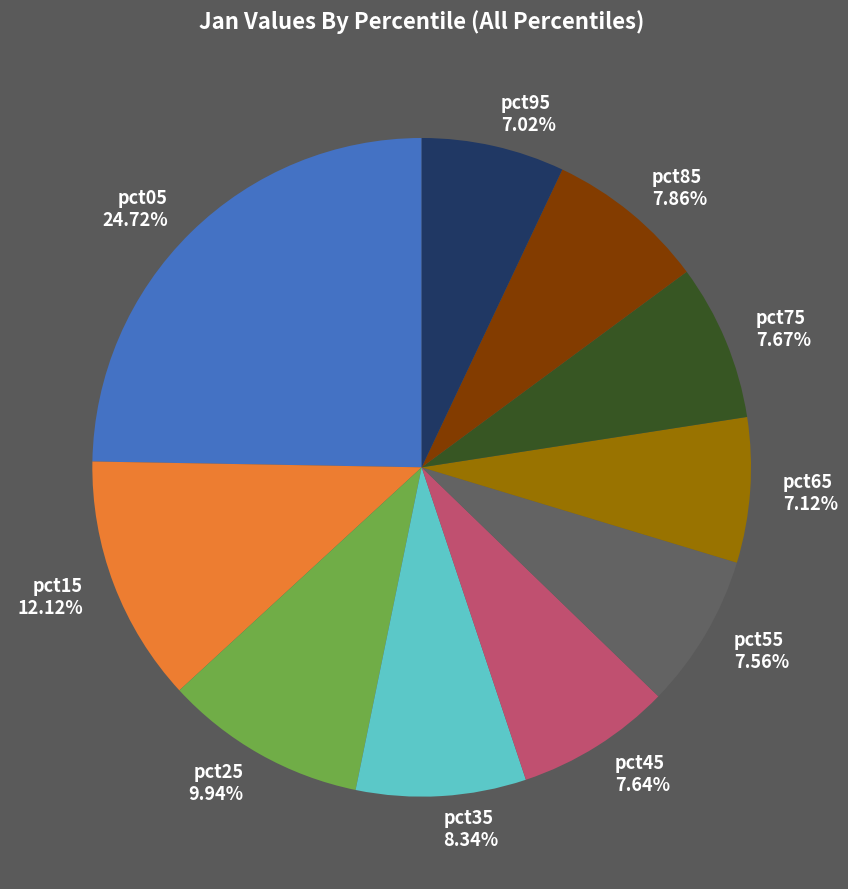

Do pct15 and pct05 together represent more than half of the pie?

No